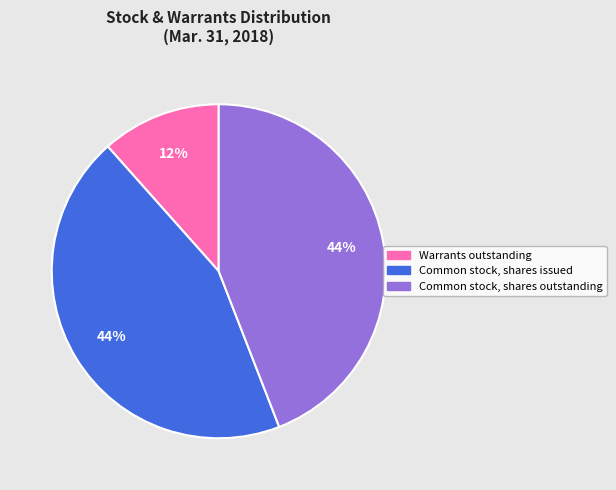

Is it true that Common stock, shares issued is 36% of the pie?

False